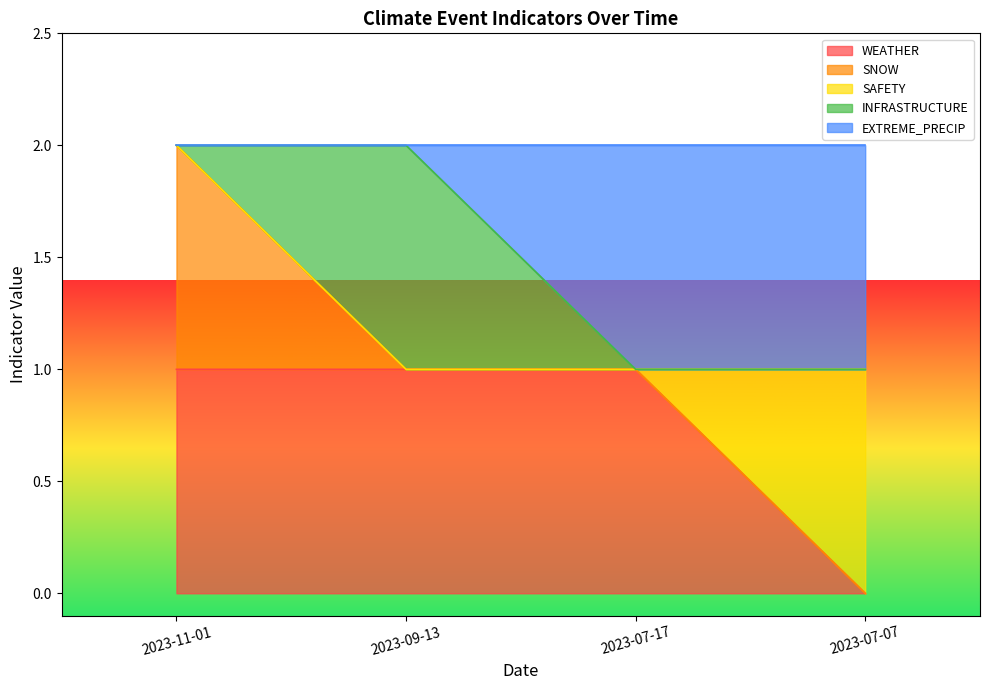

Where is EXTREME_PRECIP nearest to the value 1?

2023-07-17